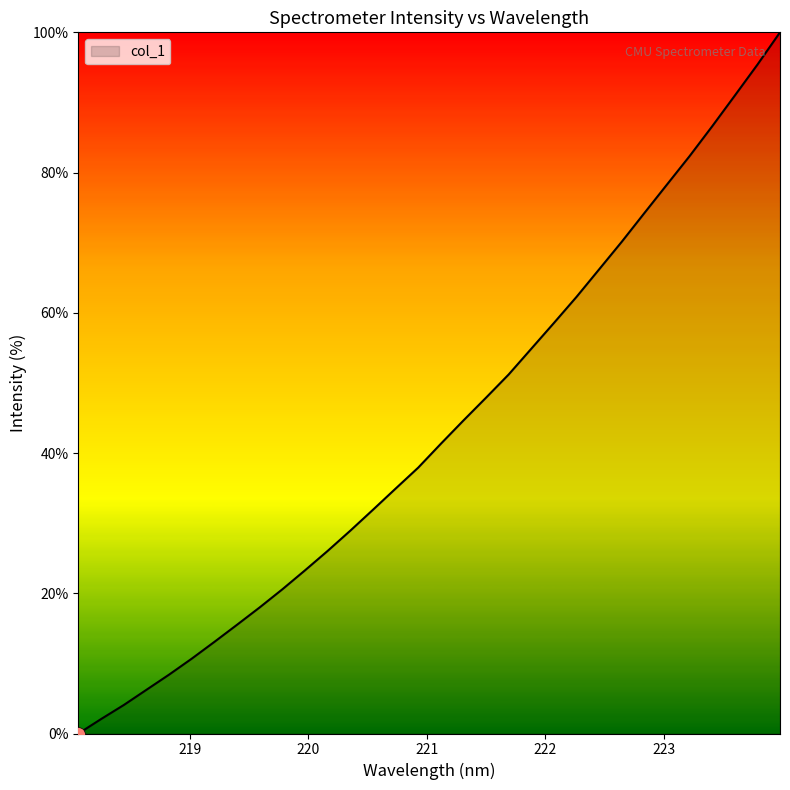

What is the maximum value shown in the chart?

100.0